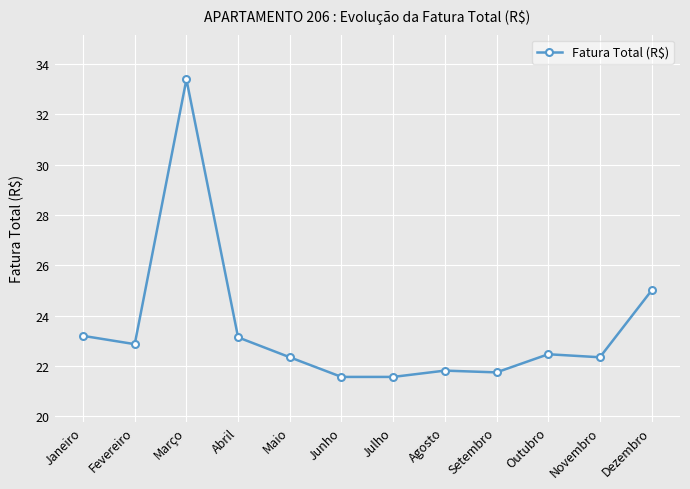

Does the chart display data point markers on the line(s)?

Yes